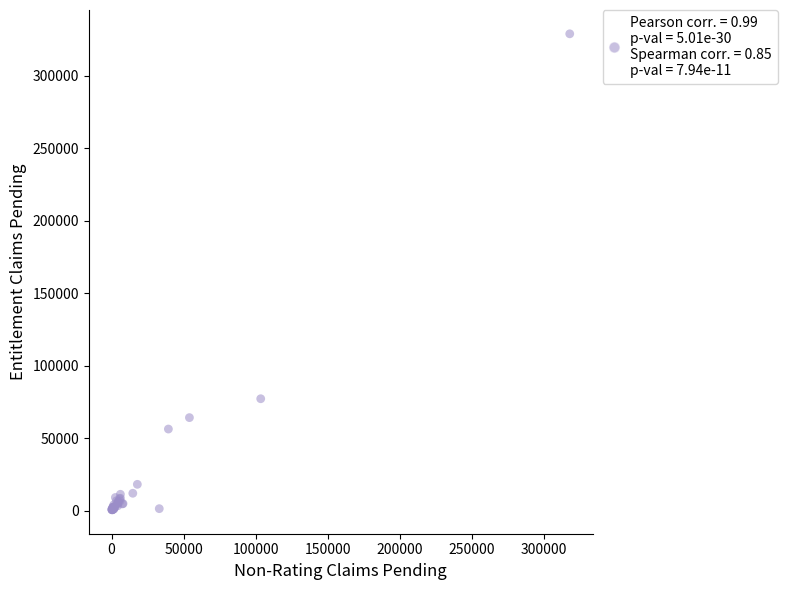

What Y value in the scatter plot is closest to 164723?

77196